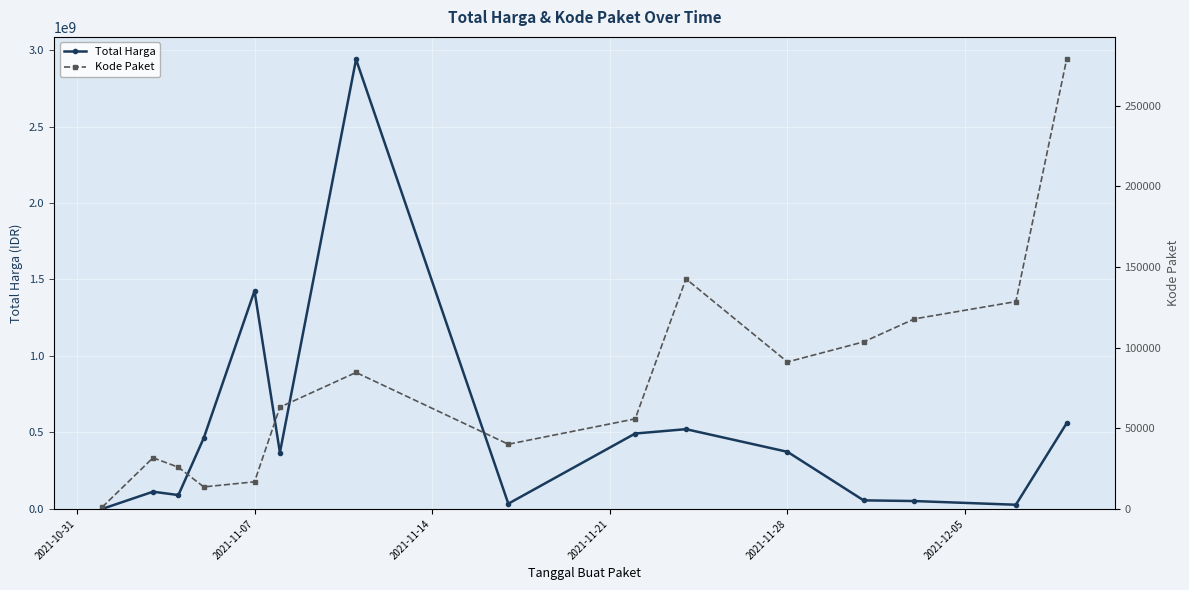

The value of Total Harga at 2021-11-07 is 1425867900. True or false?

True